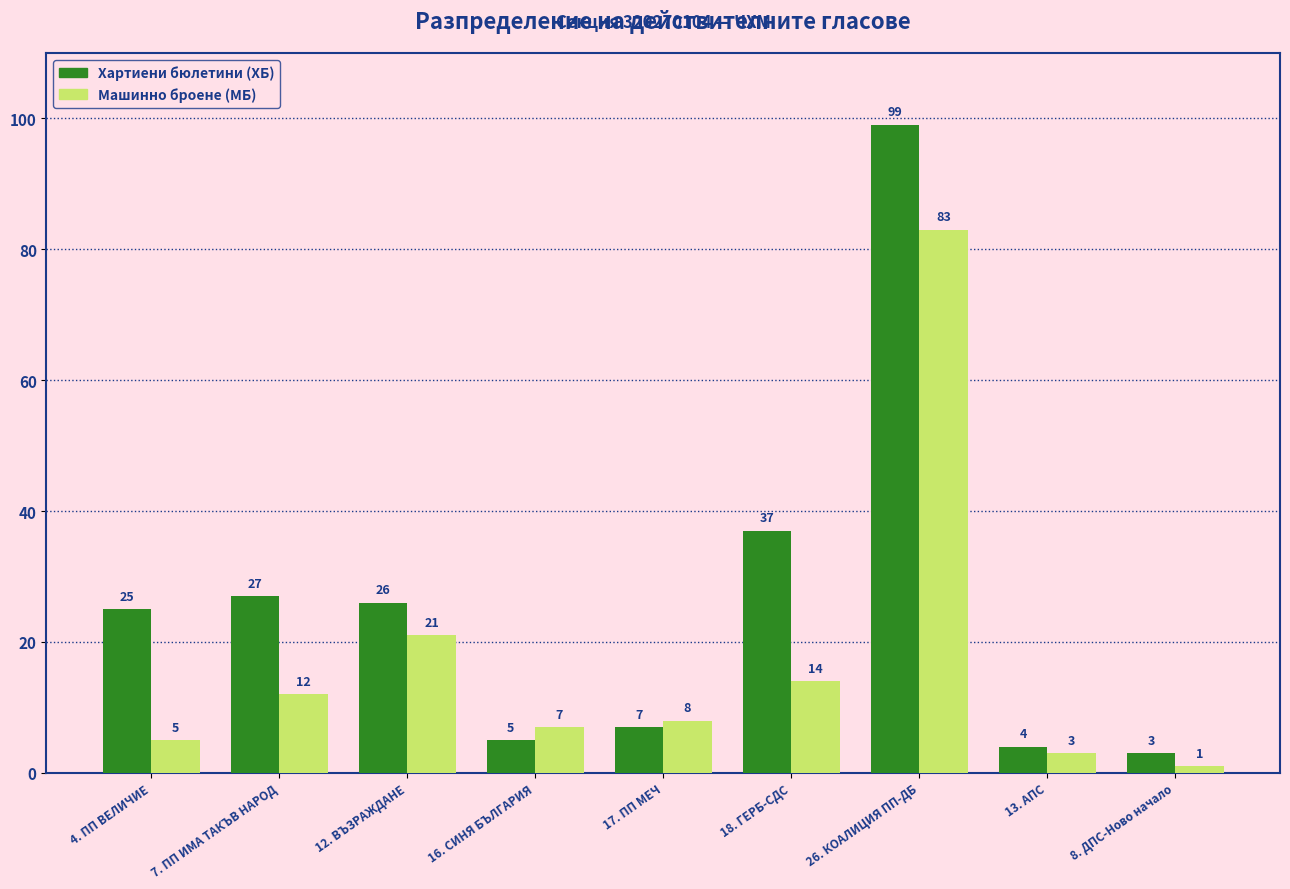

What is the spread (max minus min) of values at 12. ВЪЗРАЖДАНЕ?

5